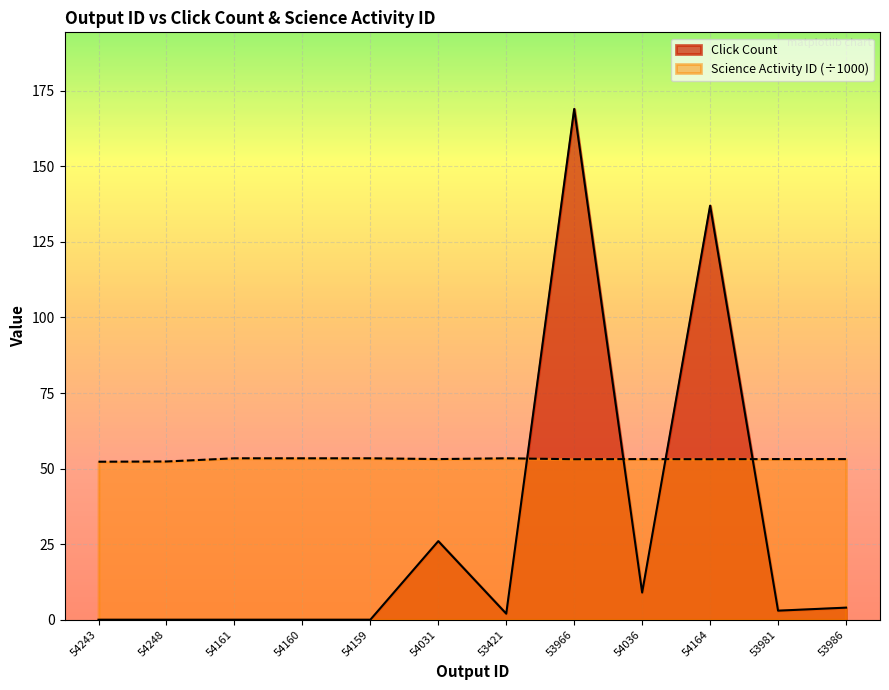

Reading right to left, transcribe all the data shown in this chart.

Click Count: 53986=4.0	53981=3.0	54164=137.0	54036=9.0	53966=169.0	53421=2.0	54031=26.0	54159=0.0	54160=0.0	54161=0.0	54248=0.0	54243=0.0
Science Activity ID: 53986=53.2	53981=53.2	54164=53.1	54036=53.2	53966=53.1	53421=53.4	54031=53.2	54159=53.4	54160=53.4	54161=53.4	54248=52.4	54243=52.3